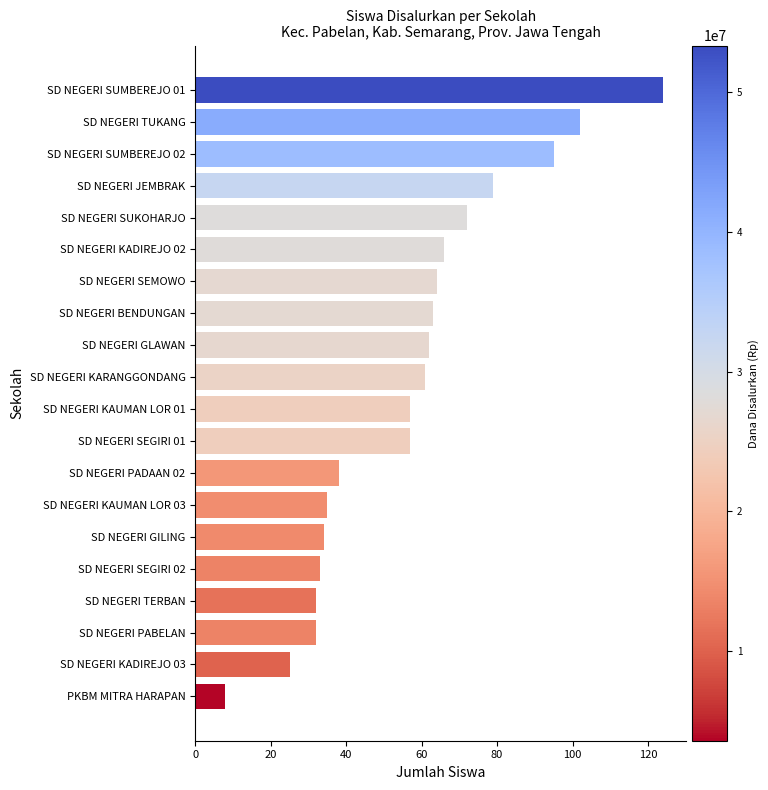

What is the smallest value displayed?

8